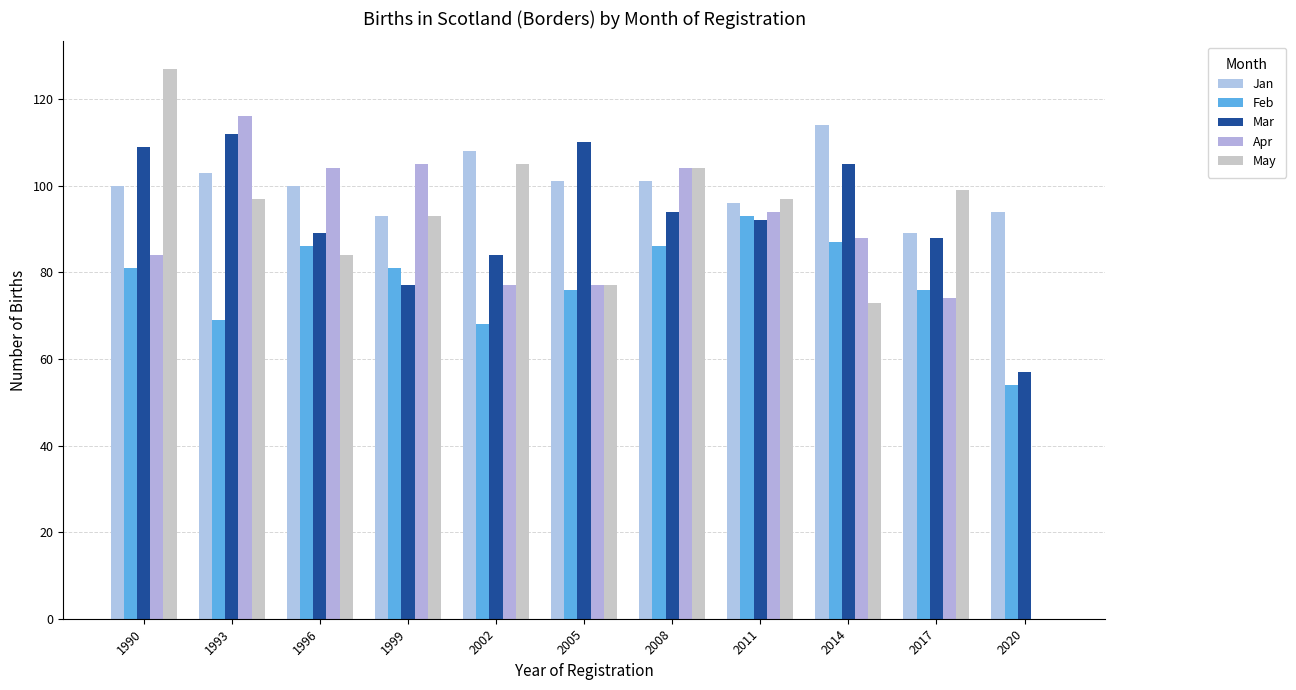

Which category has the lowest value in the Apr series?

2020